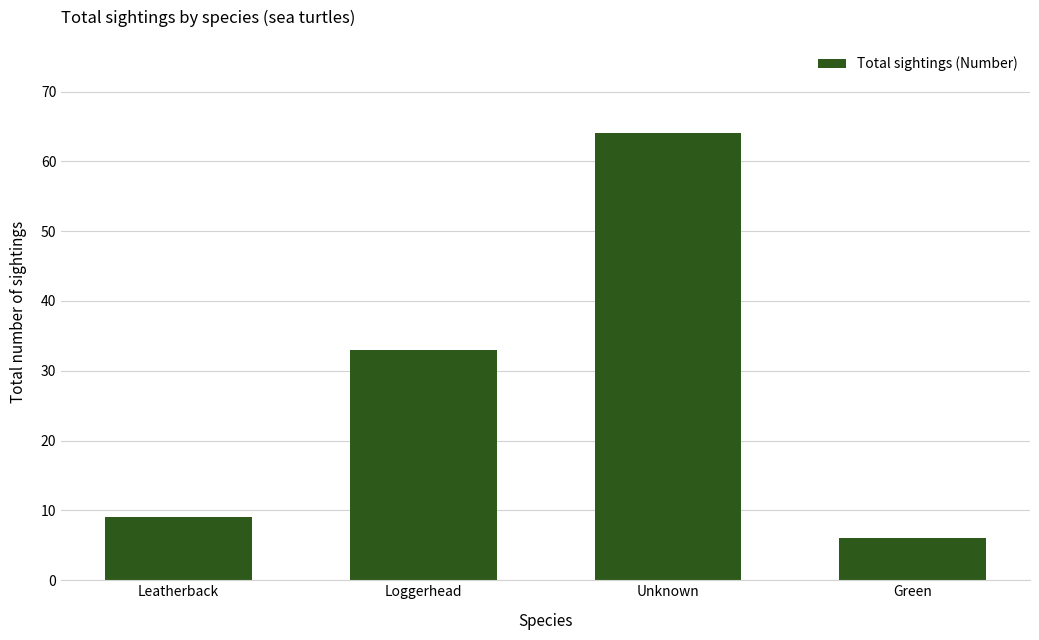

What is the difference between the second highest and minimum values?

27